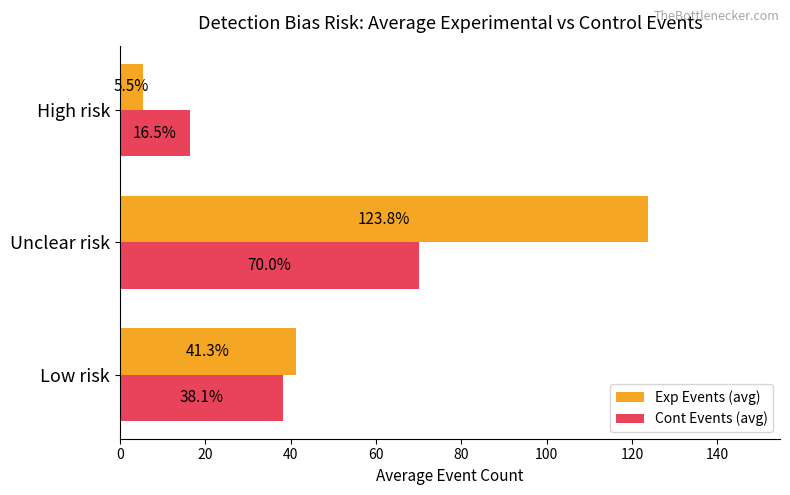

What are all the series names shown in the legend?

Exp Events (avg), Cont Events (avg)